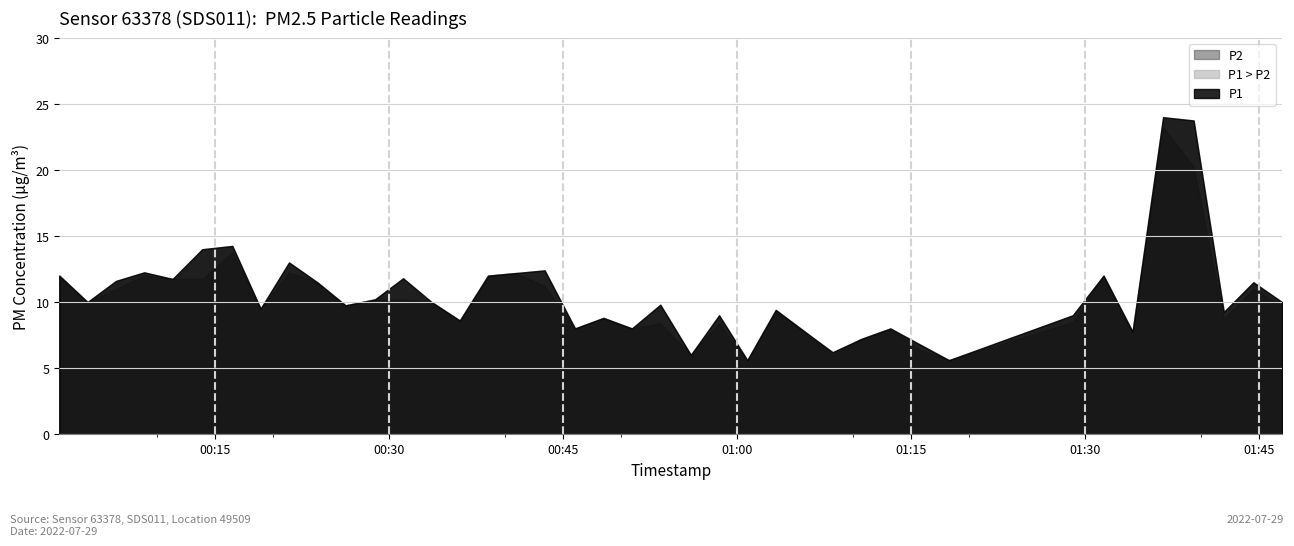

At which category is the sum across all series the highest?

2022-07-29T01:36:43